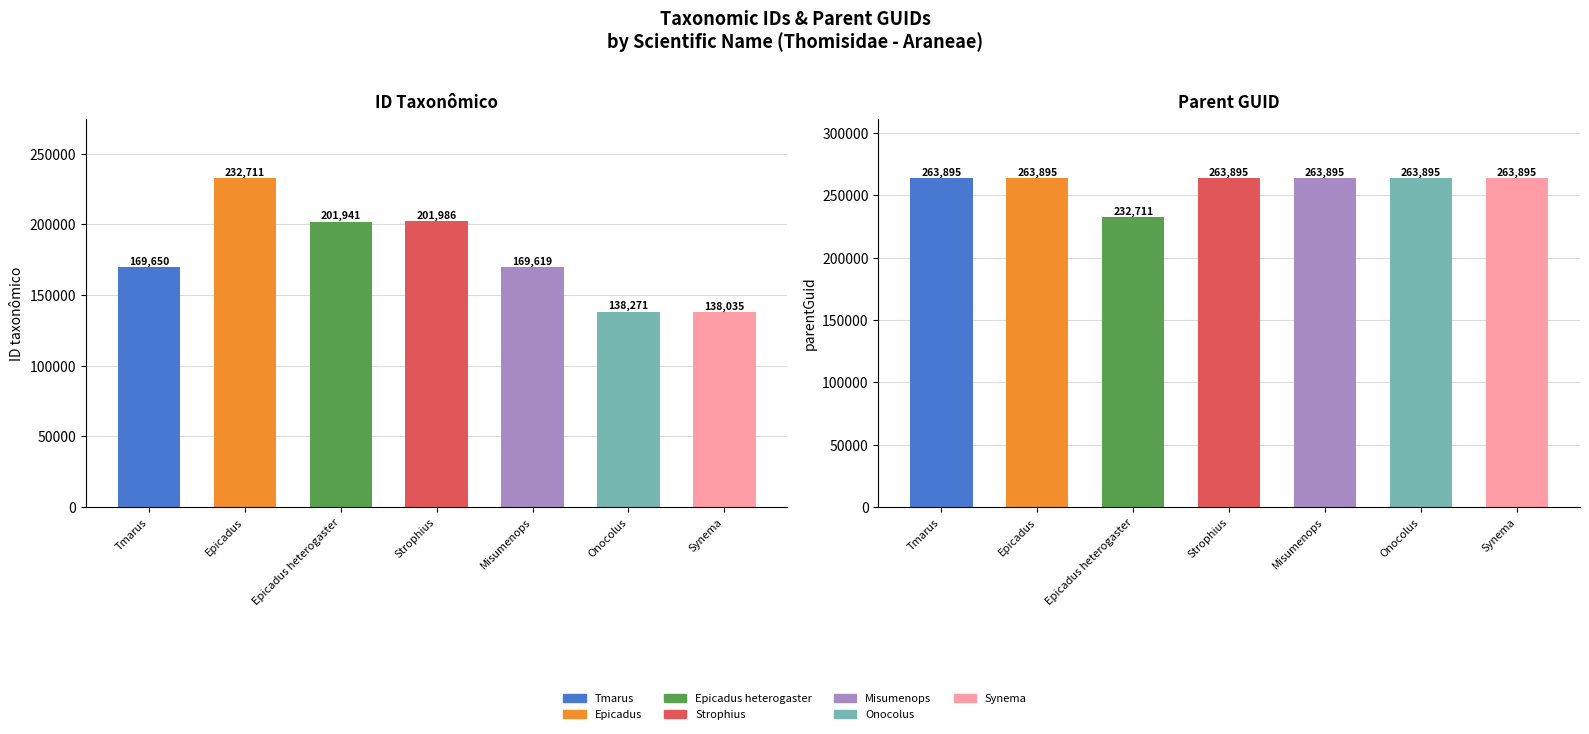

At which category does the chart reach its minimum across all series?

Synema